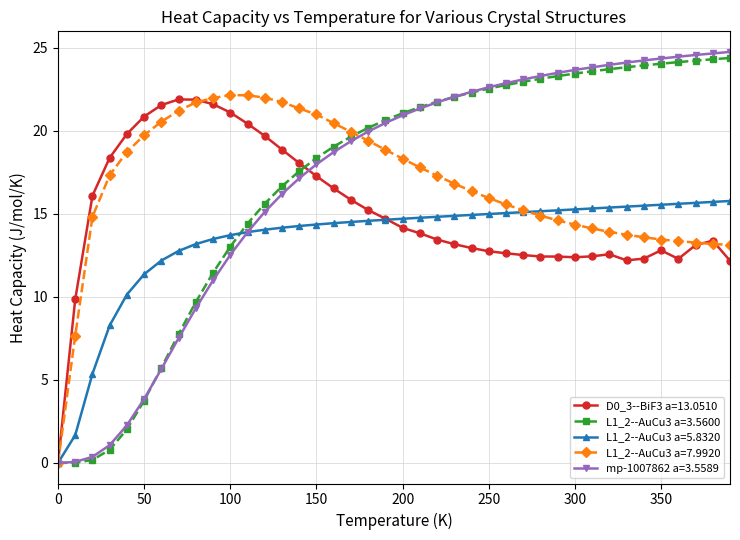

Which series has the largest range (max minus min)?

mp-1007862 a=3.5589